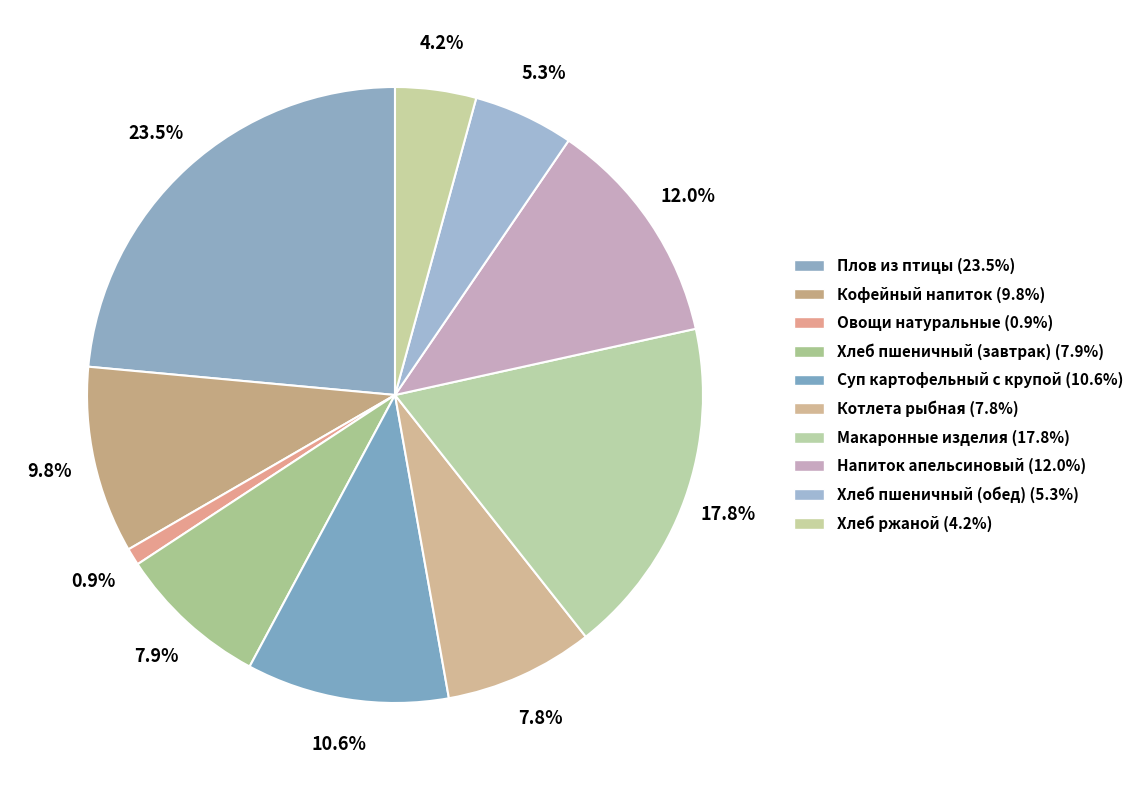

How many segments does this pie chart have?

10